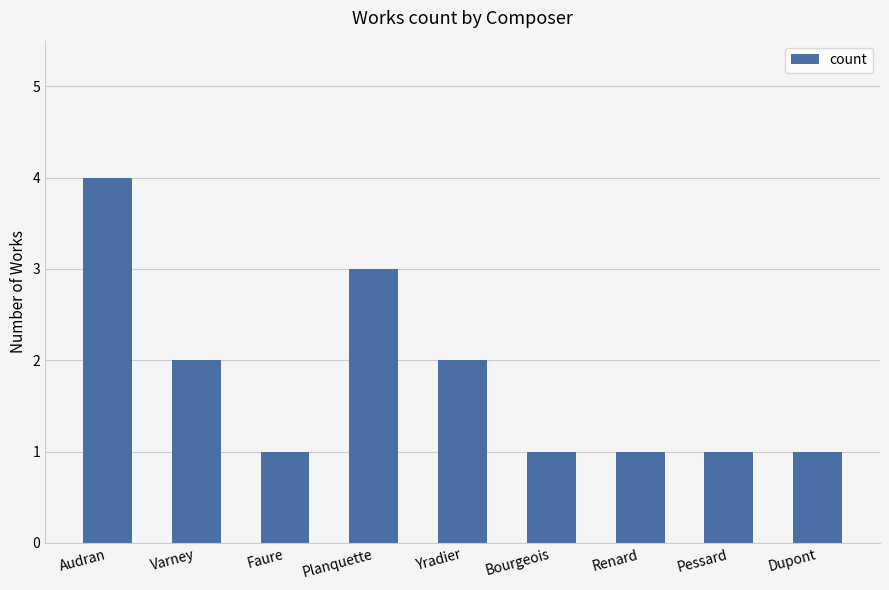

The chart shows a value of 2 at Yradier. True or false?

True